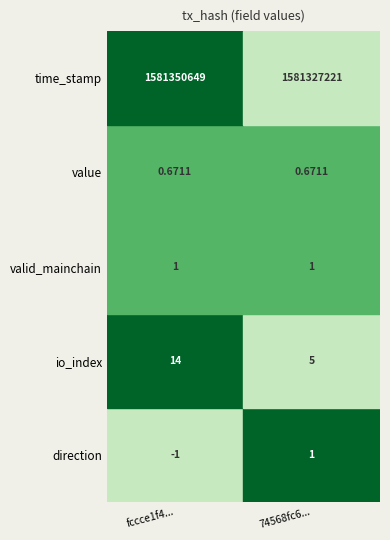

The value of 74568fc690921f2c77a18713b0eea0c16406d7f at 3 is 1.1. True or false?

False